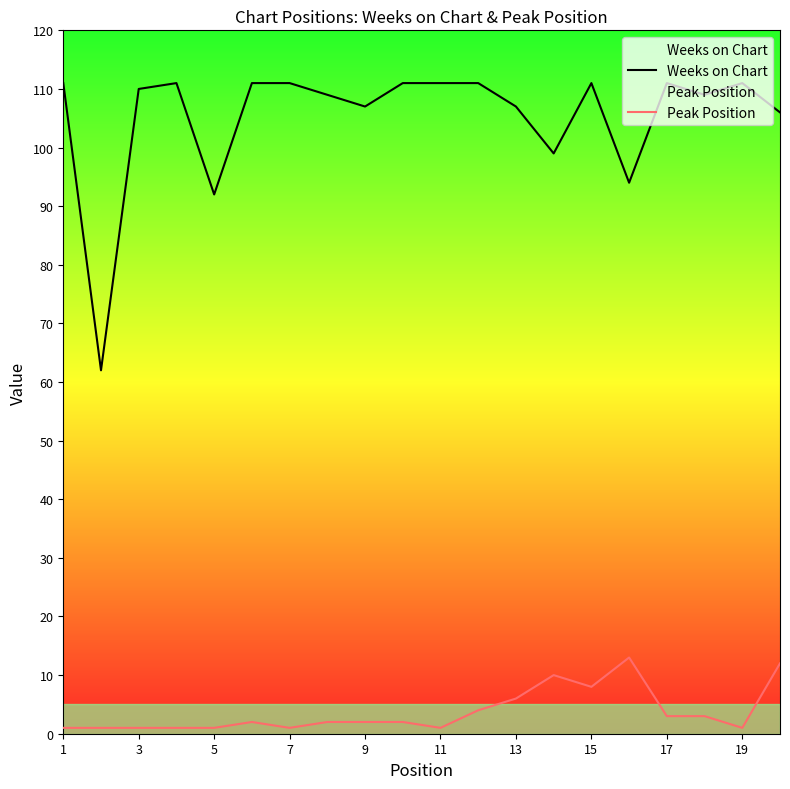

What is the sum of all Peak Position values?

75